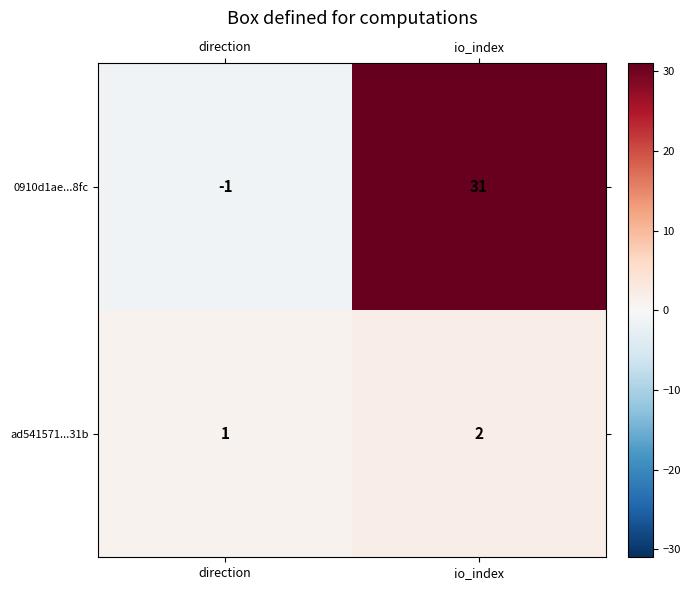

What is the total value across all series at io_index?

33